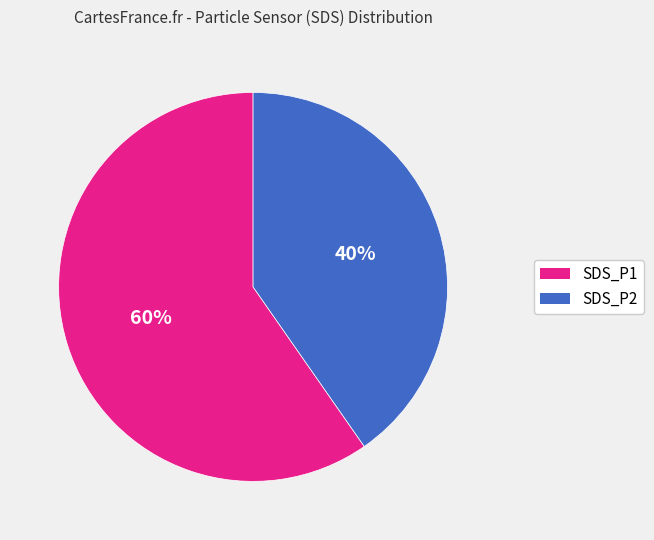

What is the smallest slice in the pie chart?

SDS_P2